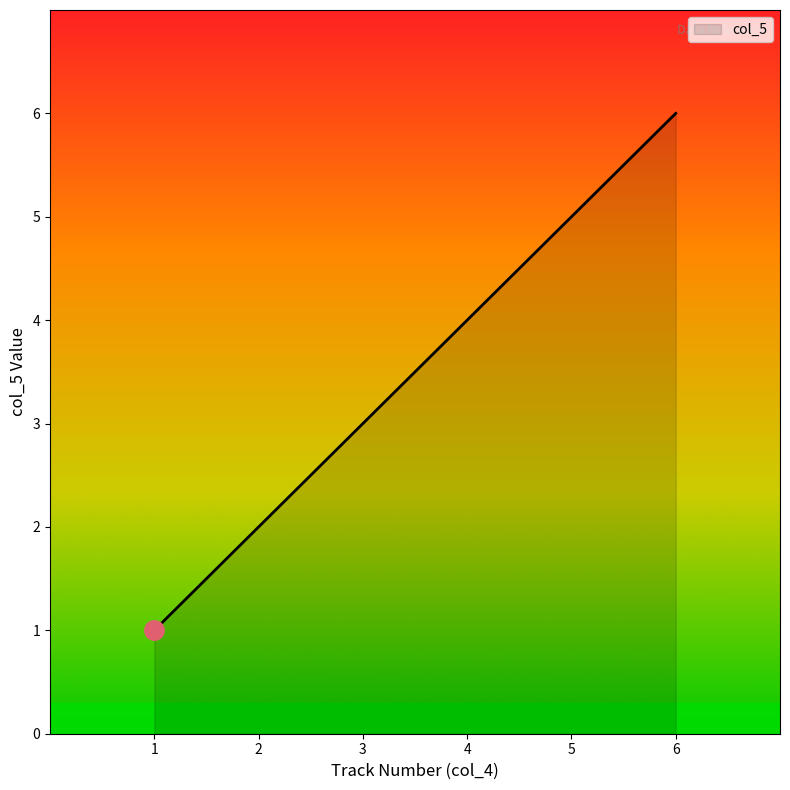

What is the ratio of the value at 3 to the value at 6?

0.5